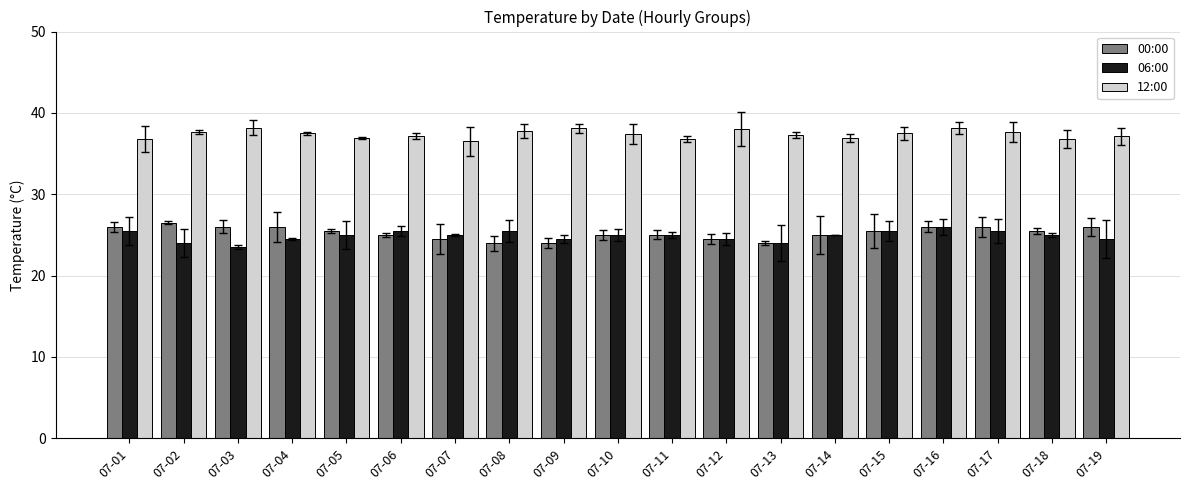

List the series in order of their peak value, highest first.

12:00, 00:00, 06:00